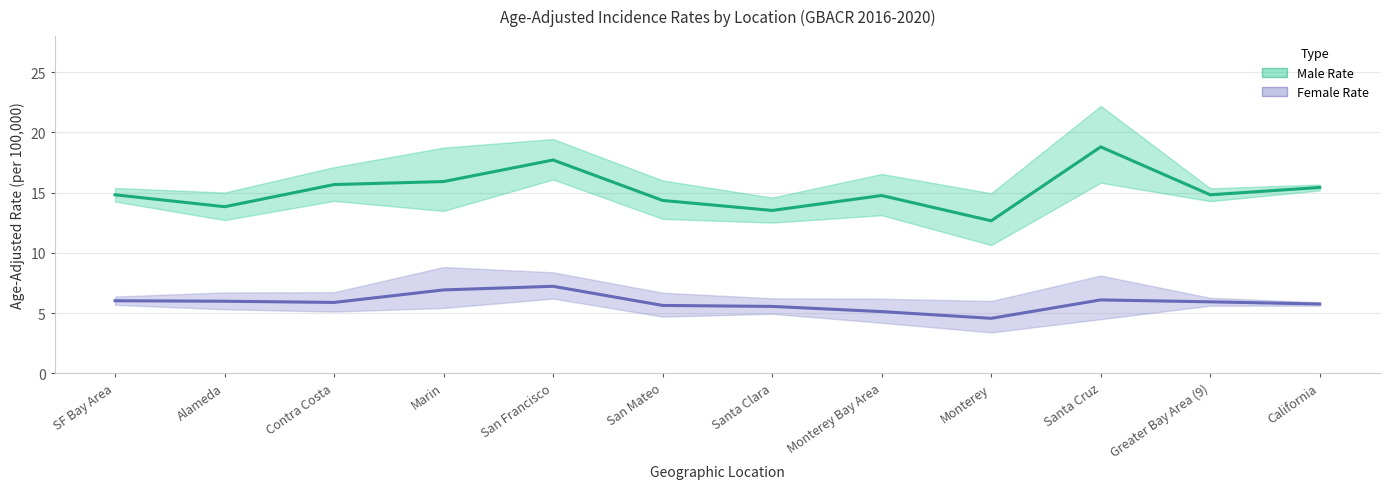

What is the label of the 2nd point from the right?

Greater Bay Area (9)